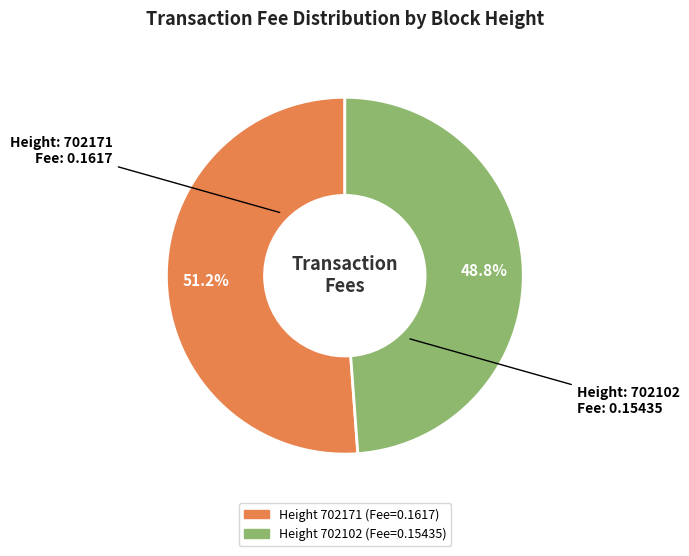

To the nearest percent, what is the difference between the largest and smallest slice percentages?

2%